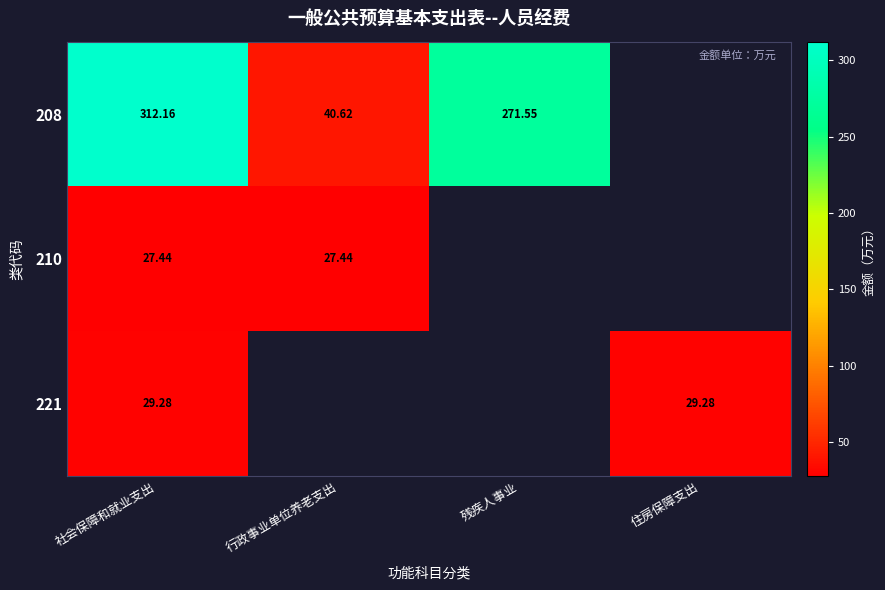

How many values in 221 are above zero?

2